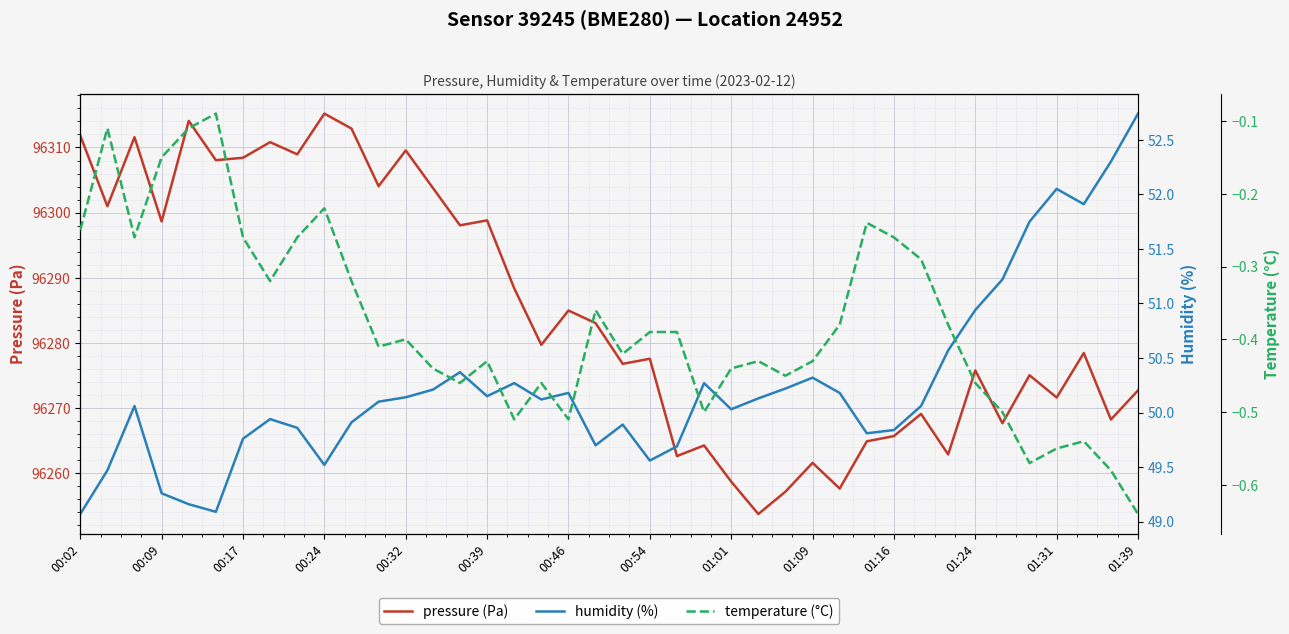

Which series has the largest total across all categories?

pressure (Pa)